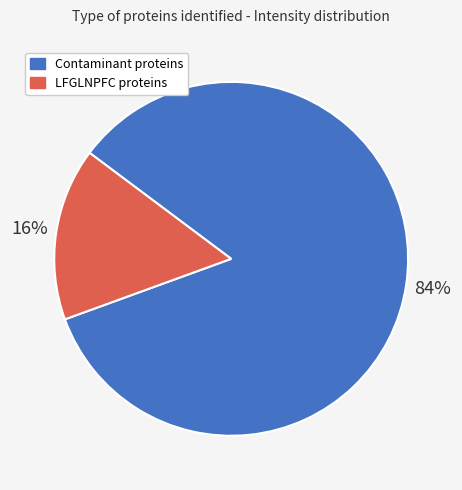

Does any single category account for the majority?

Yes